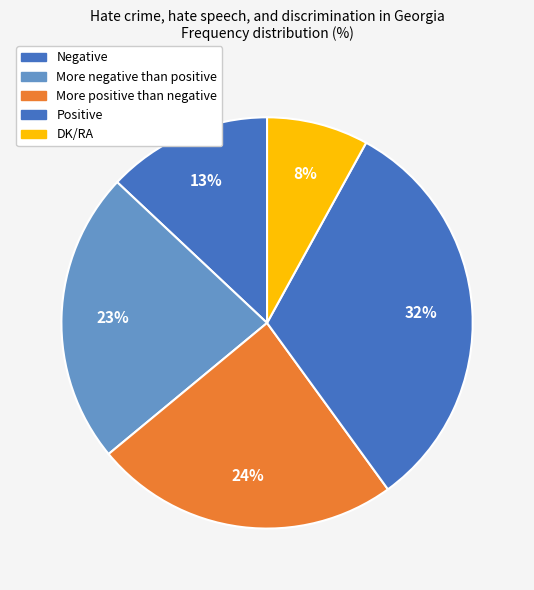

Rank the categories by value from lowest to highest.

DK/RA, Negative, More negative than positive, More positive than negative, Positive